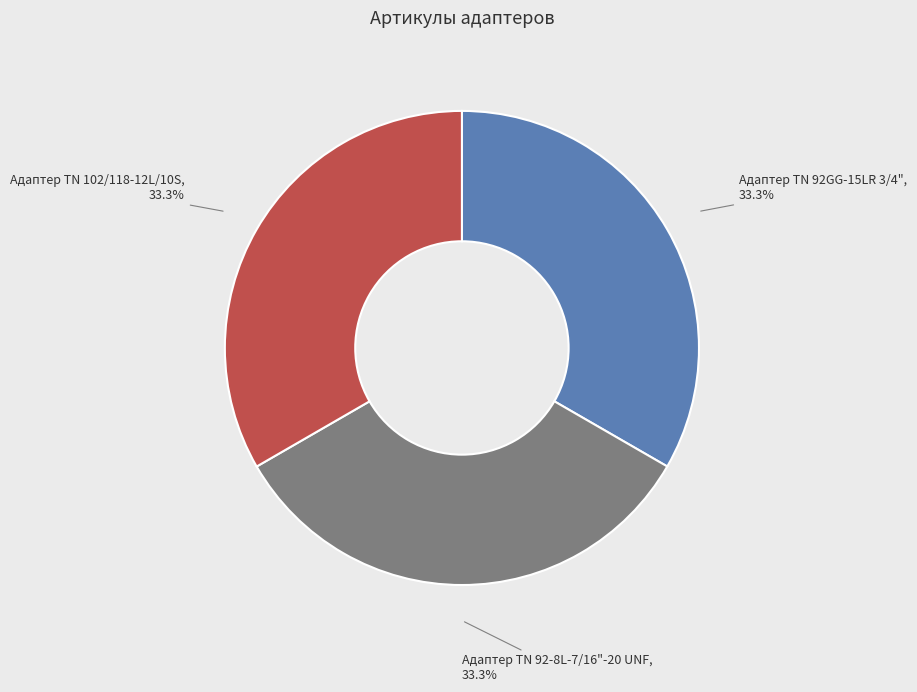

Does Адаптер TN 92GG-15LR 3/4" account for over 50% of the chart?

No